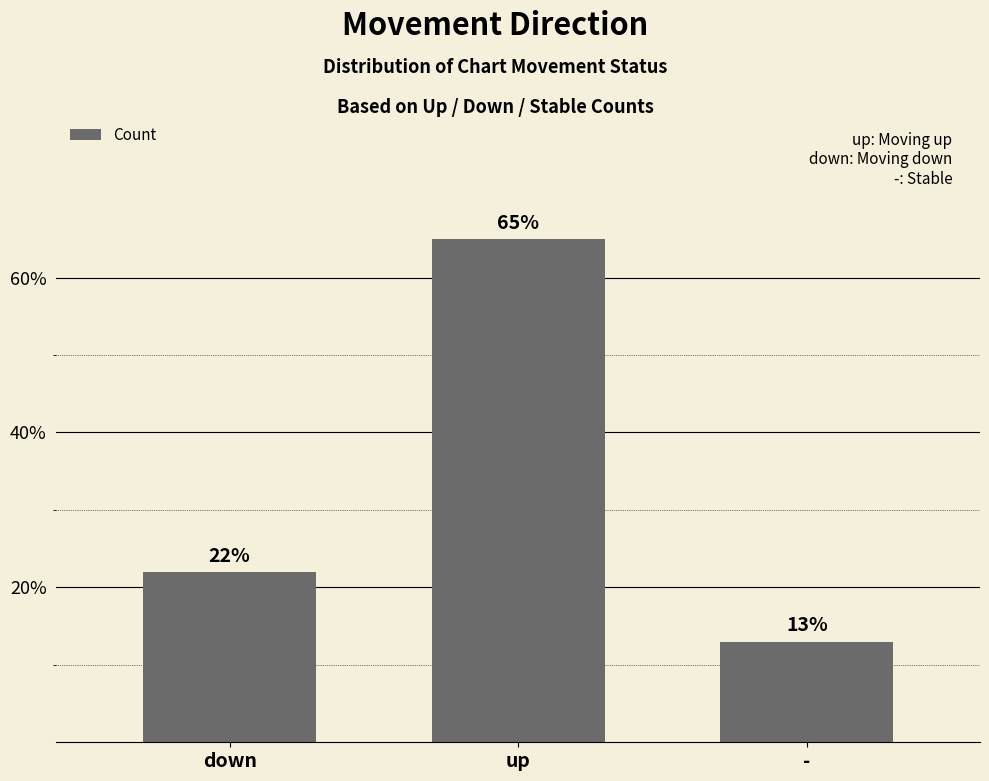

List the labels in order of value, smallest first.

-, down, up